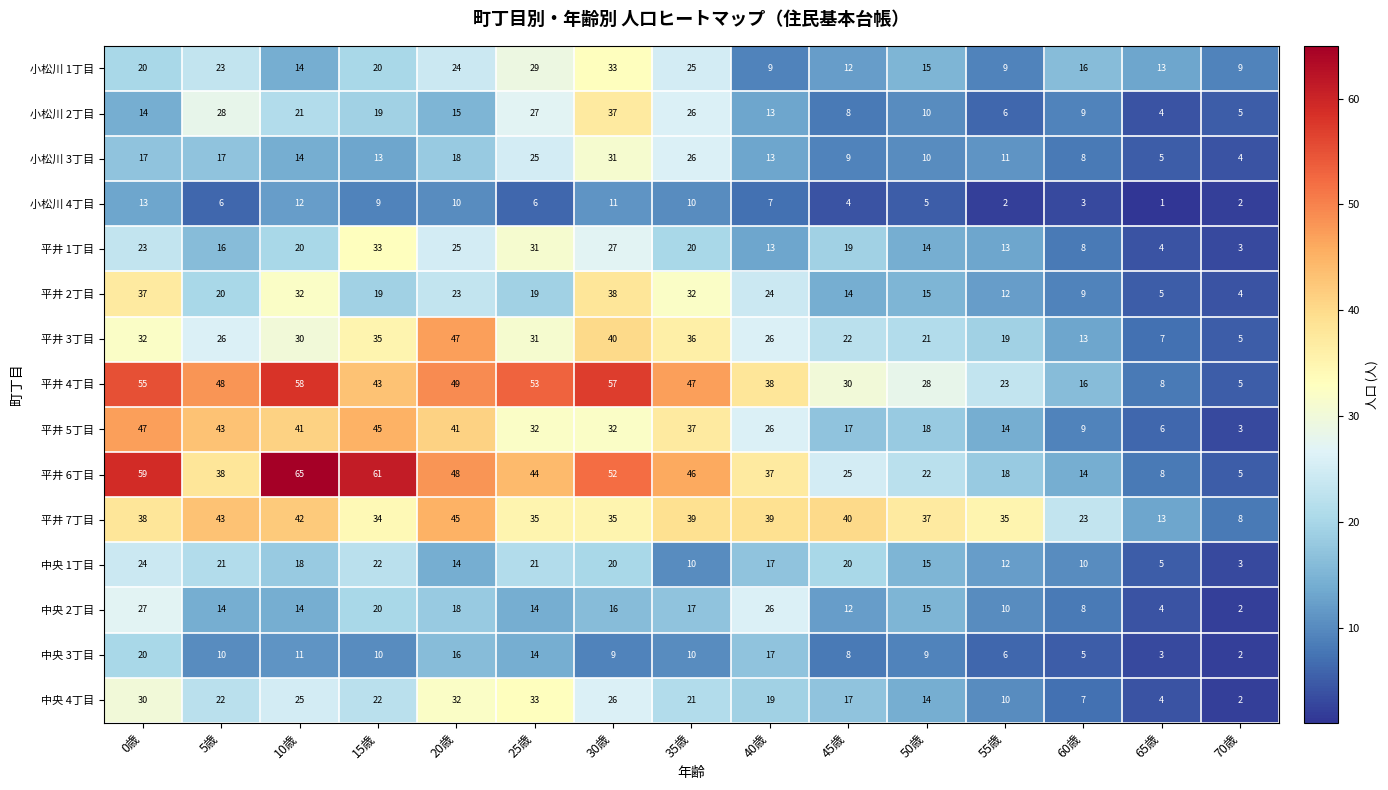

Which series has the largest total across all categories?

平井 4丁目